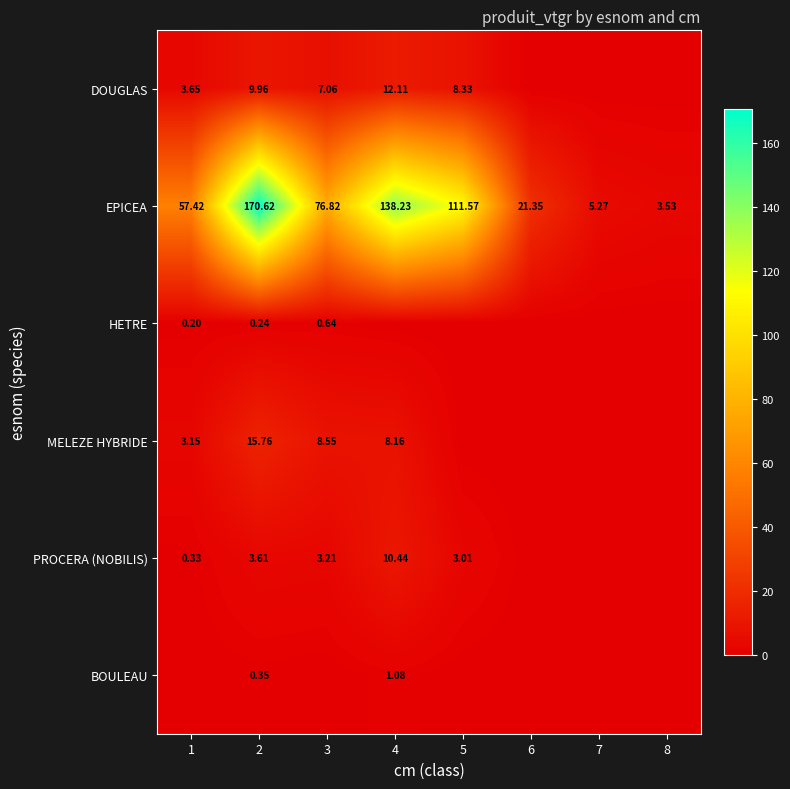

Is the value of HETRE at 1 greater than the value of BOULEAU at 7?

Yes